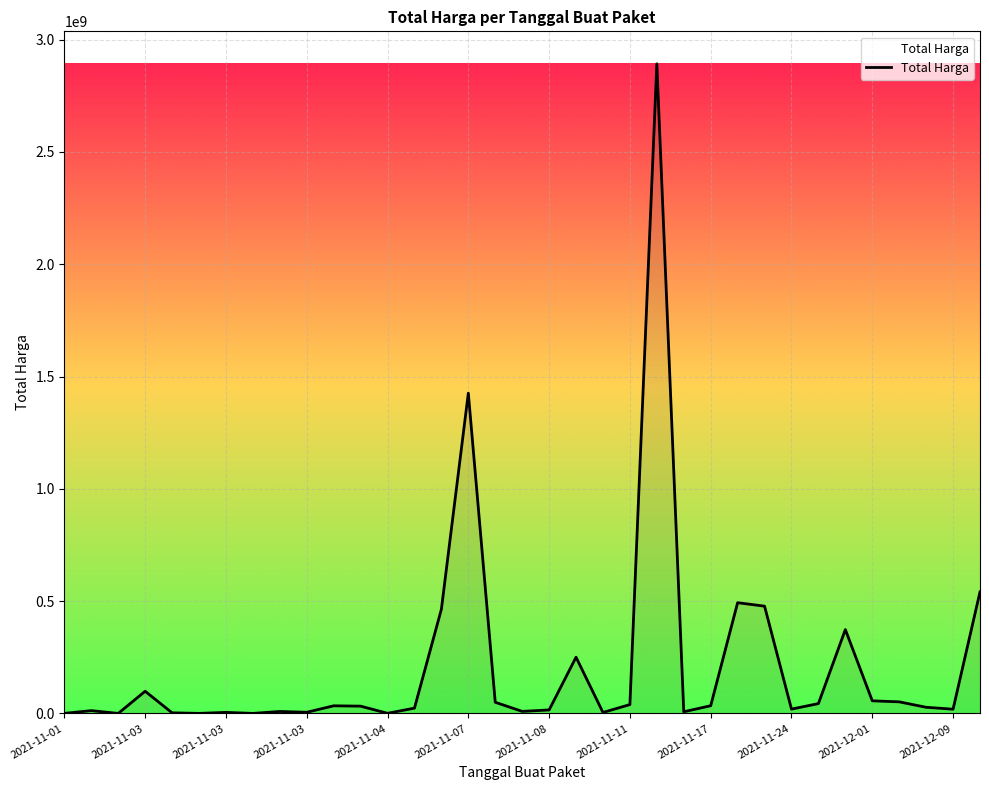

What is the greatest value displayed?

2892122000